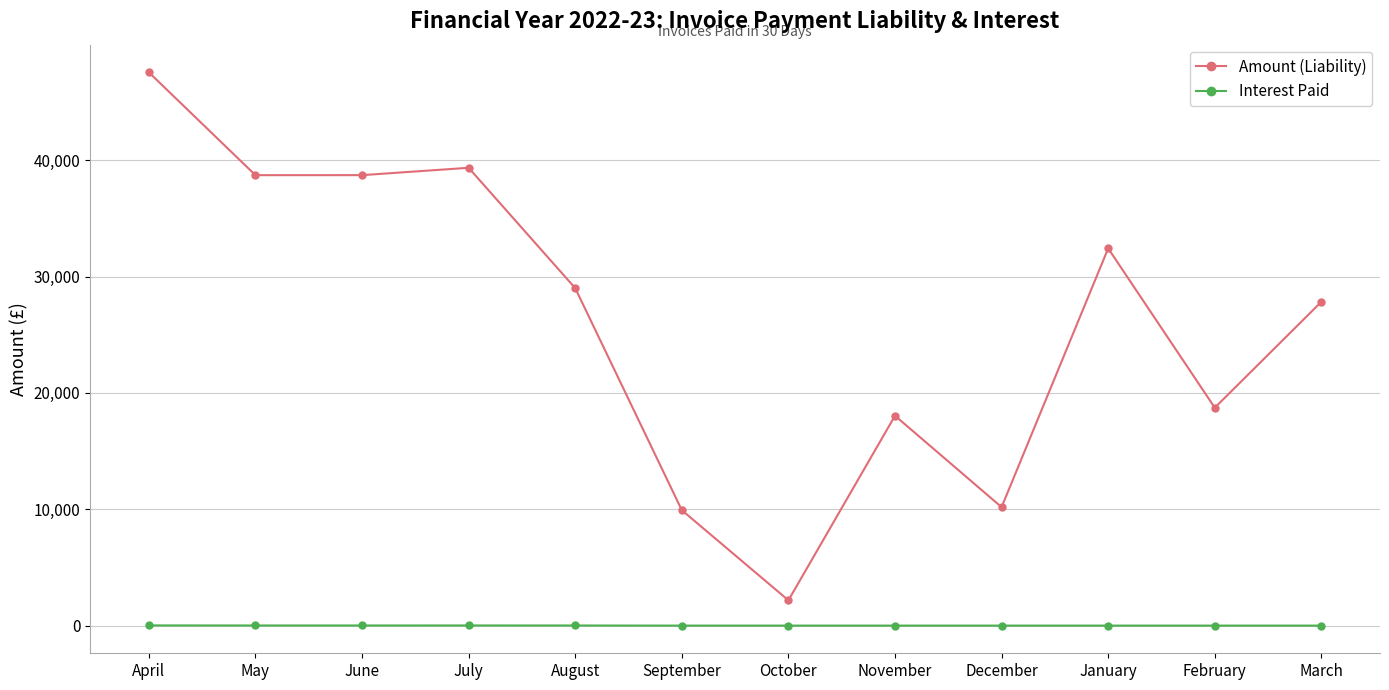

What is the difference between the maximum and second lowest values in the Interest Paid series?

17.2